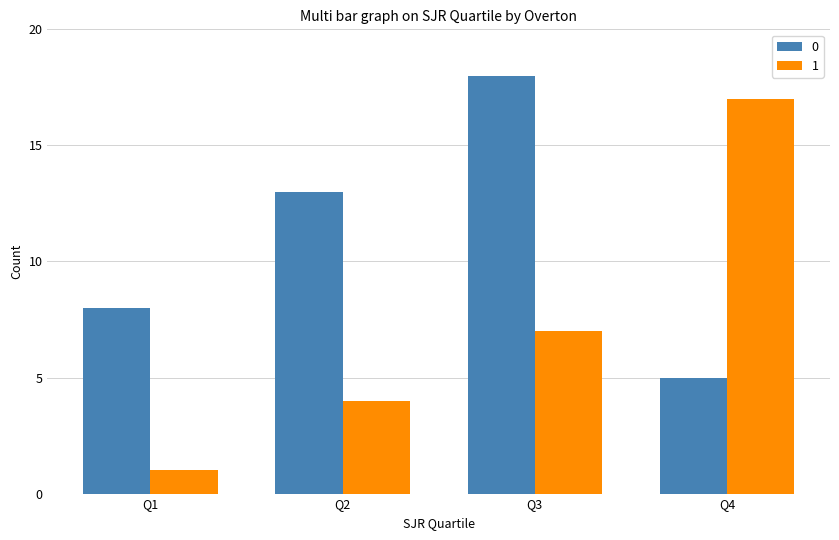

What is the sum of all 0 values?

44